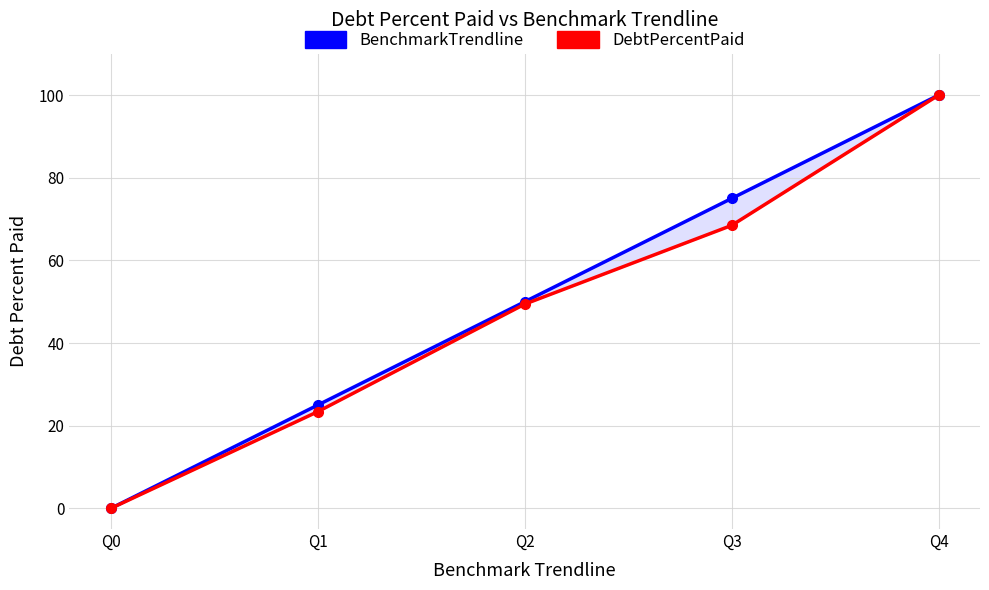

At Q1, list the series in order from largest to smallest.

BenchmarkTrendline, DebtPercentPaid